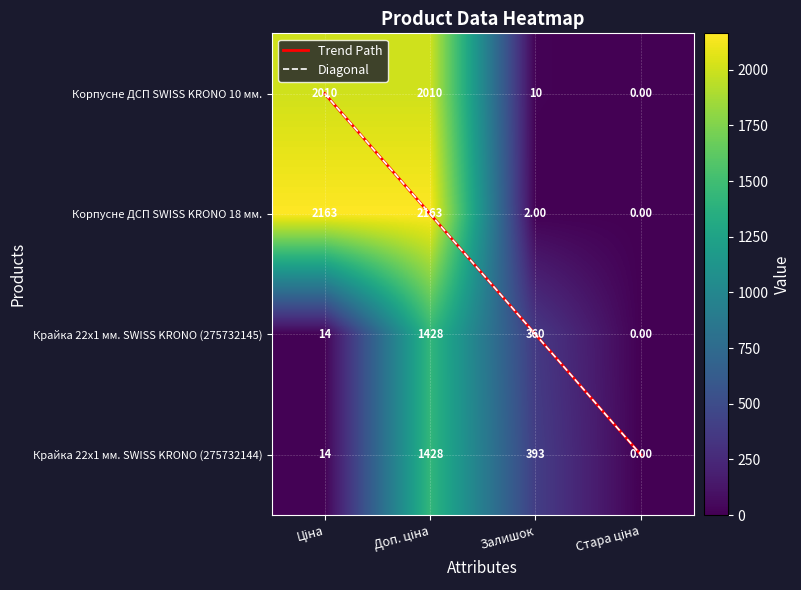

What is the sum of all Крайка 22x1 мм. SWISS KRONO (275732145) values?

1802.3